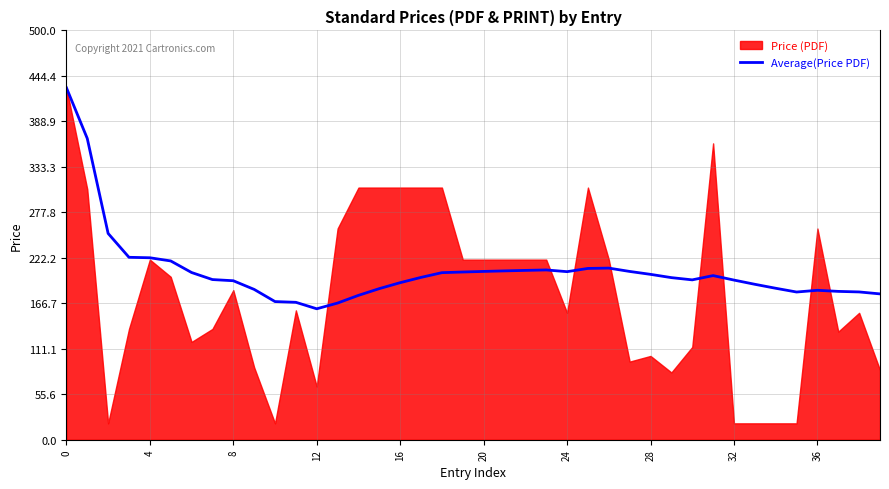

What is the lowest value of the Average(Price PDF) series?

159.9